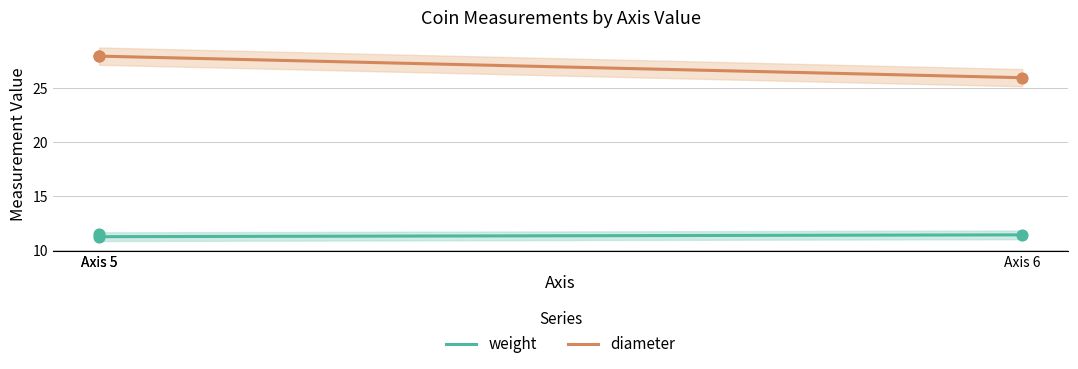

What are all the series names shown in the legend?

weight, diameter